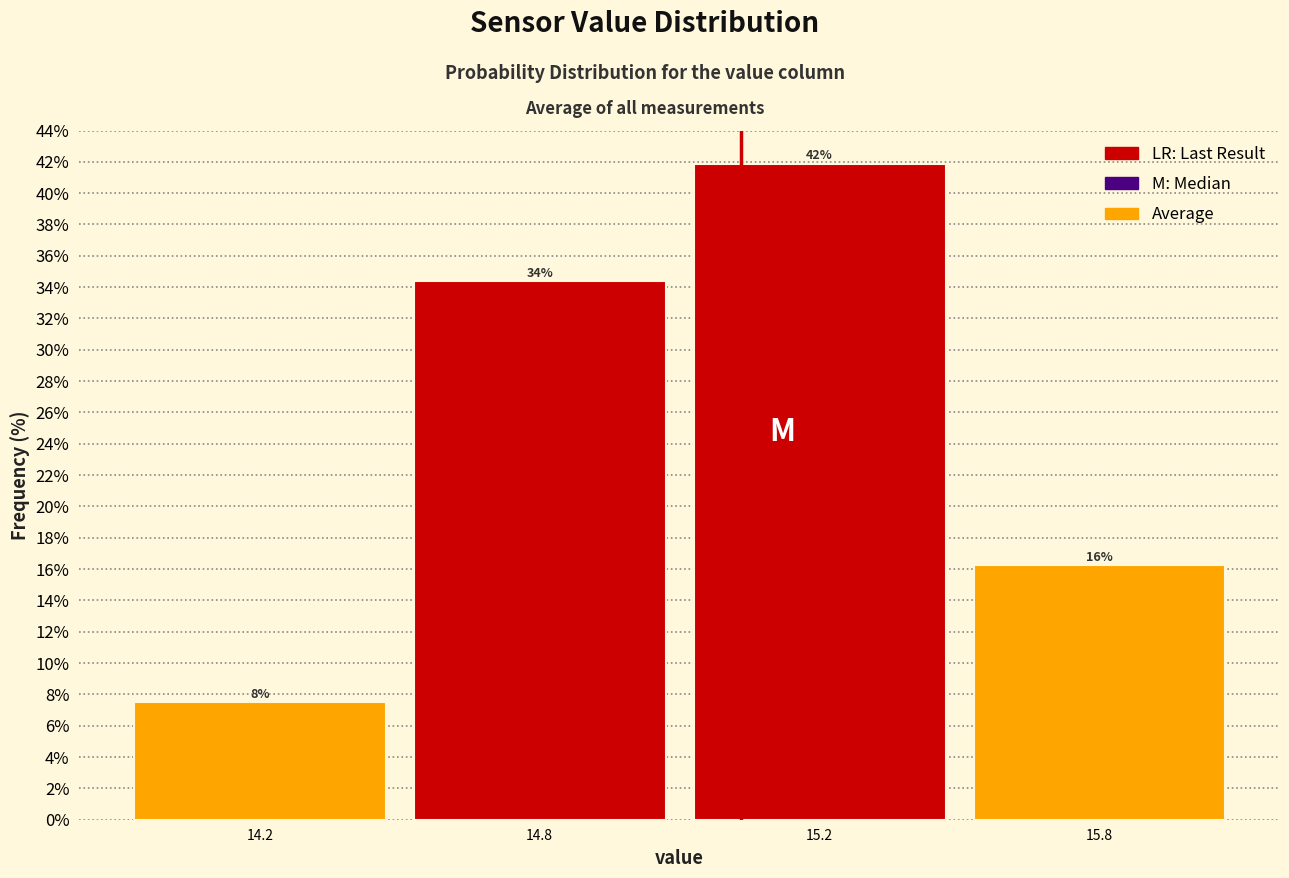

How many bars are there in total?

4